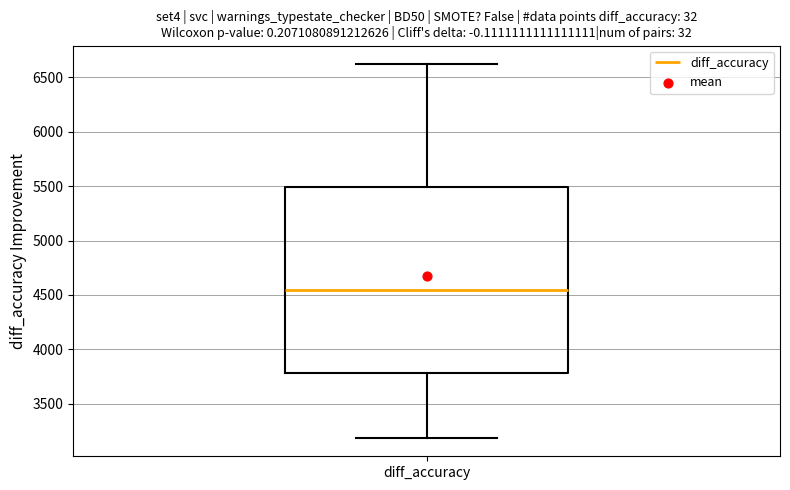

Read this box plot against the y-axis: the position of the median line, the range covered by the box, and the ends of both whiskers. The values are not printed on the chart, so give them approximately, as read against the axis.

median 4550, box 3800 to 5500, whiskers 3200 to 6600